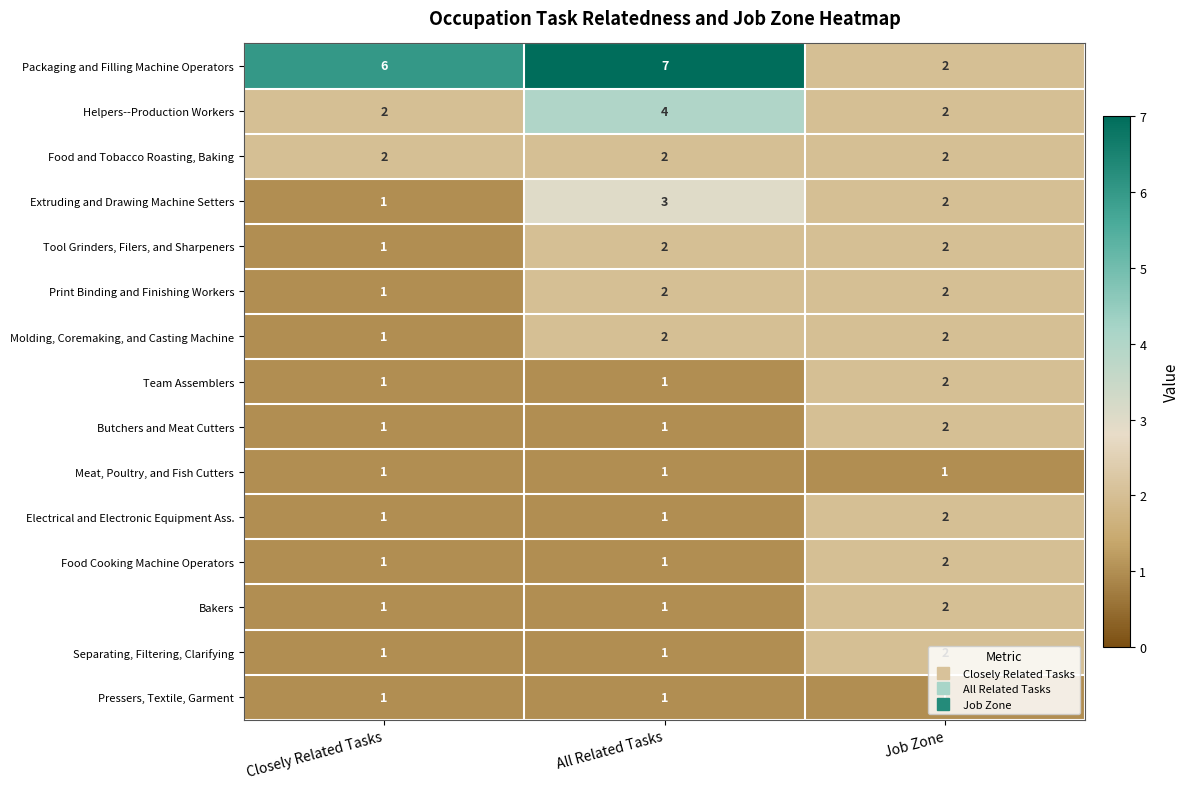

What is the sum of all Meat, Poultry, and Fish Cutters values?

3